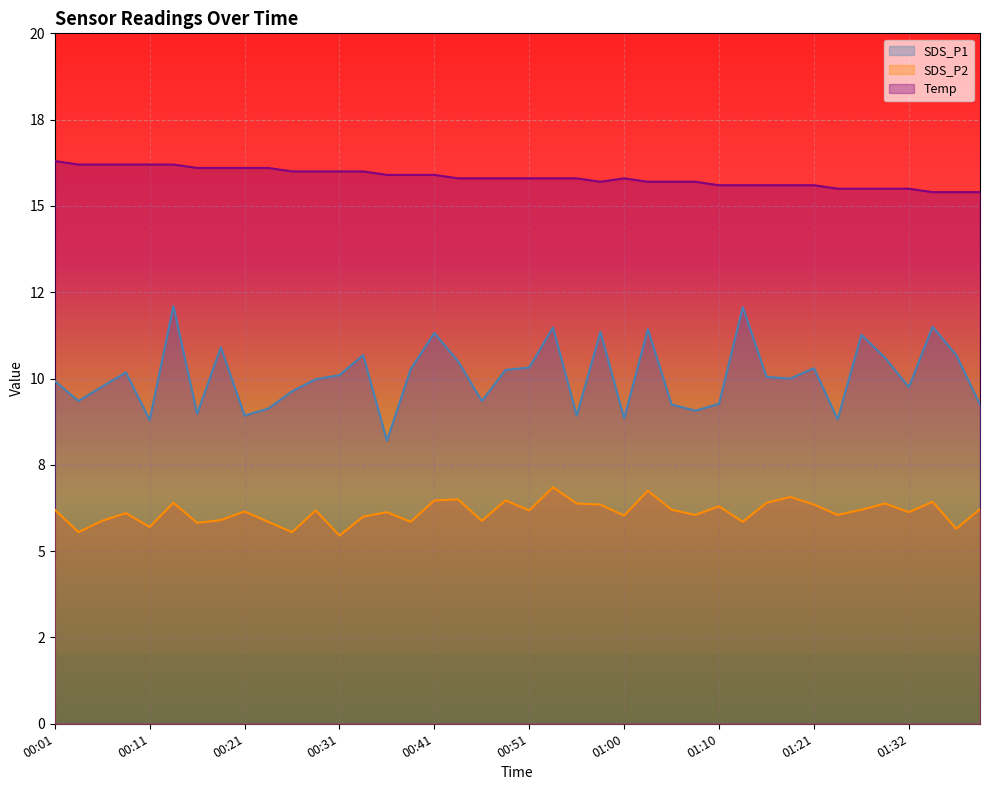

What is the average value of the Temp series?

15.8